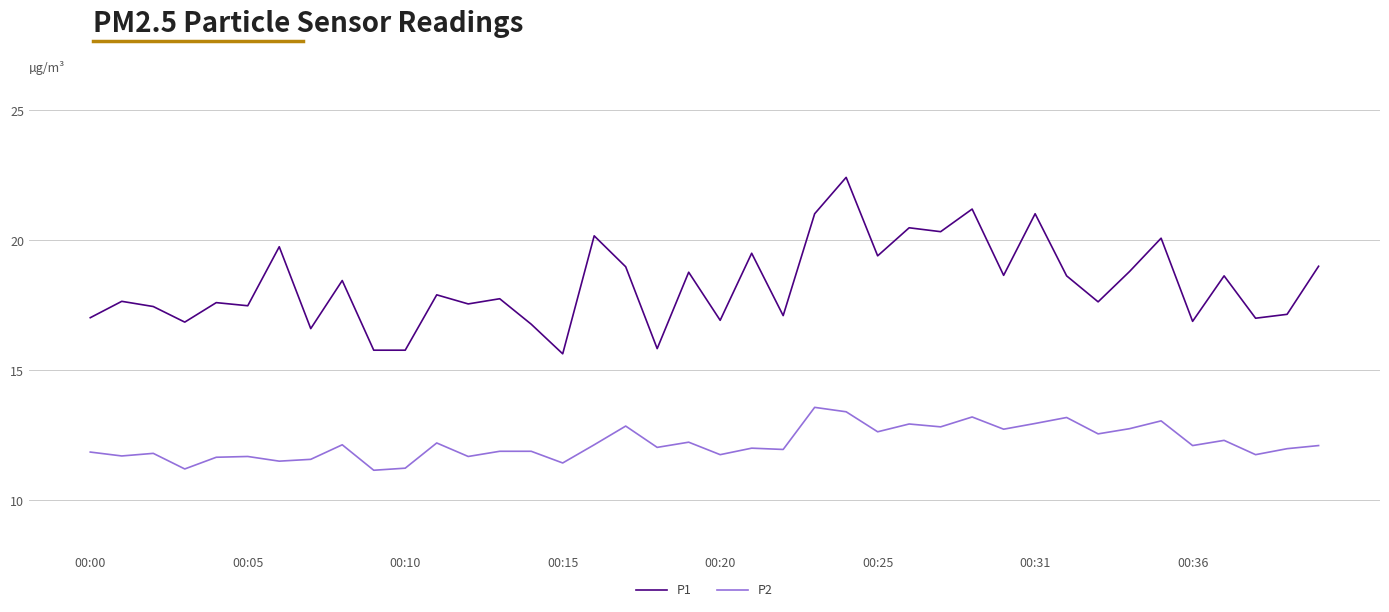

List the series in order of their peak value, highest first.

P1, P2